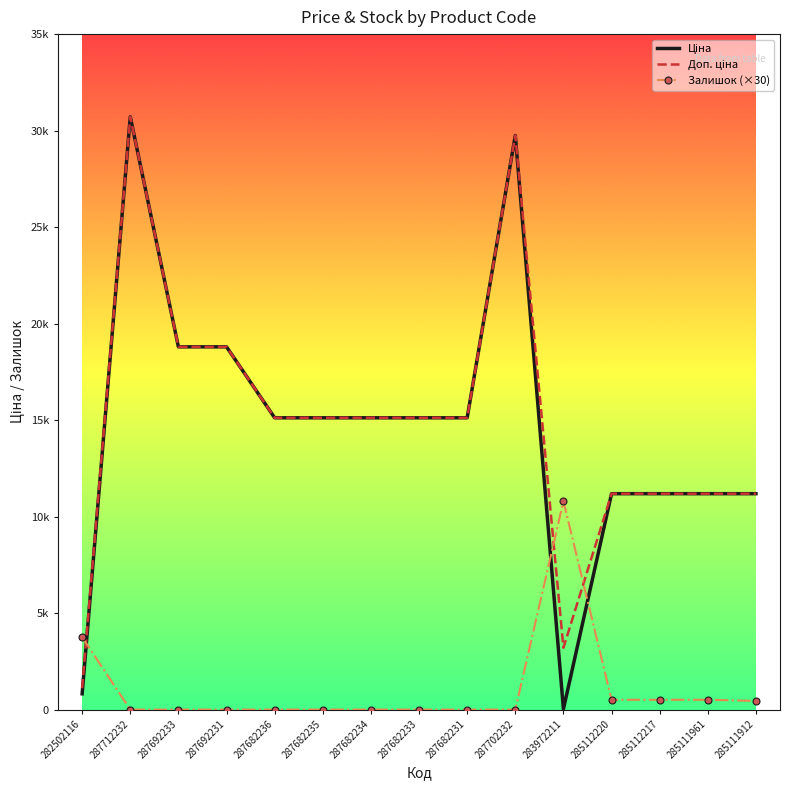

What is the greatest value displayed?

30717.1